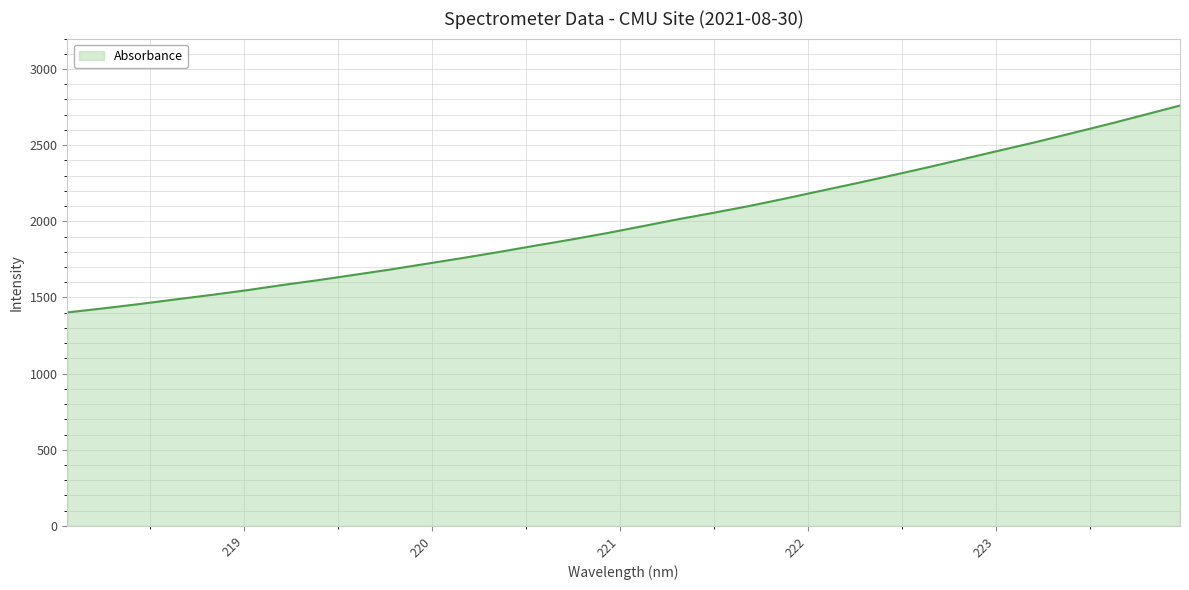

What is the maximum value shown in the chart?

2760.4